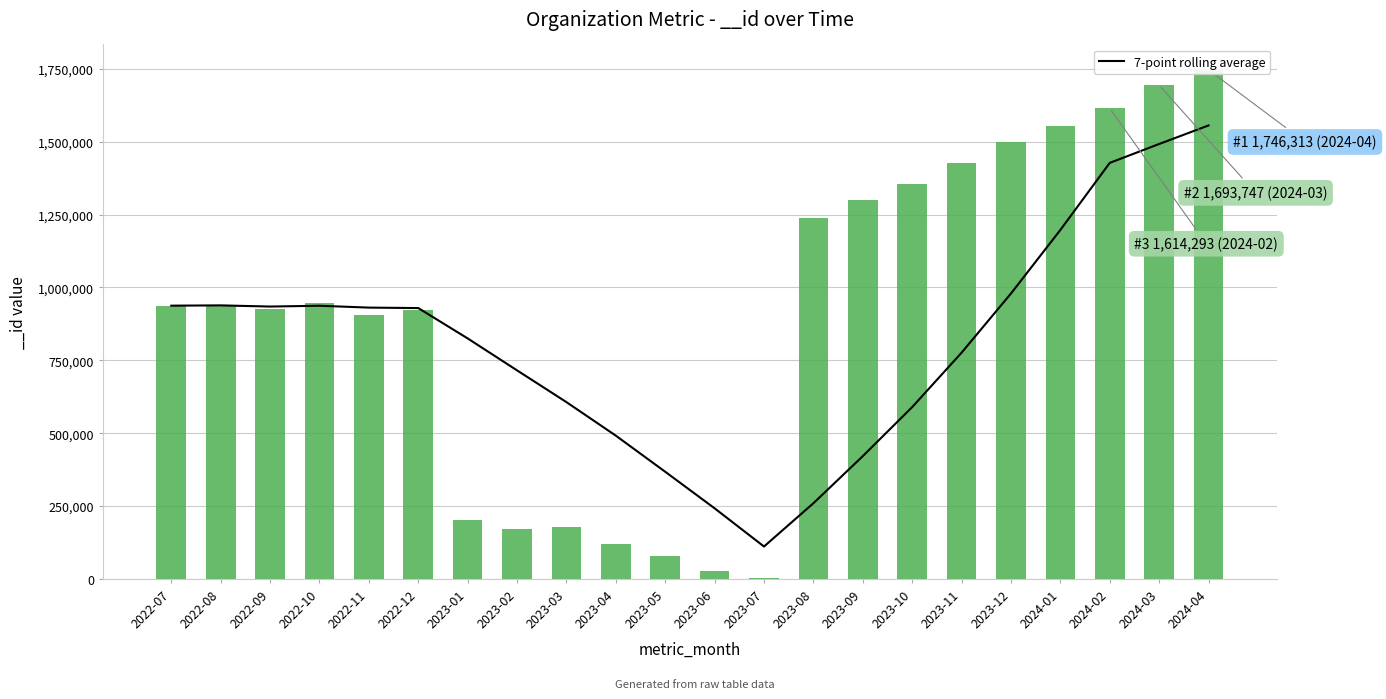

Reading left to right, what are all the values shown in this chart?

2022-07=937385.0	2022-08=938343.0	2022-09=934368.3	2022-10=937084.2	2022-11=930733.6	2022-12=929165.3	2023-01=825056.3	2023-02=715399.1	2023-03=606463.1	2023-04=491394.9	2023-05=367525.9	2023-06=242125.3	2023-07=110997.4	2023-08=259488.7	2023-09=421099.0	2023-10=589378.6	2023-11=776039.0	2023-12=979074.3	2024-01=1197108.4	2024-02=1427231.9	2024-03=1492075.6	2024-04=1555683.6